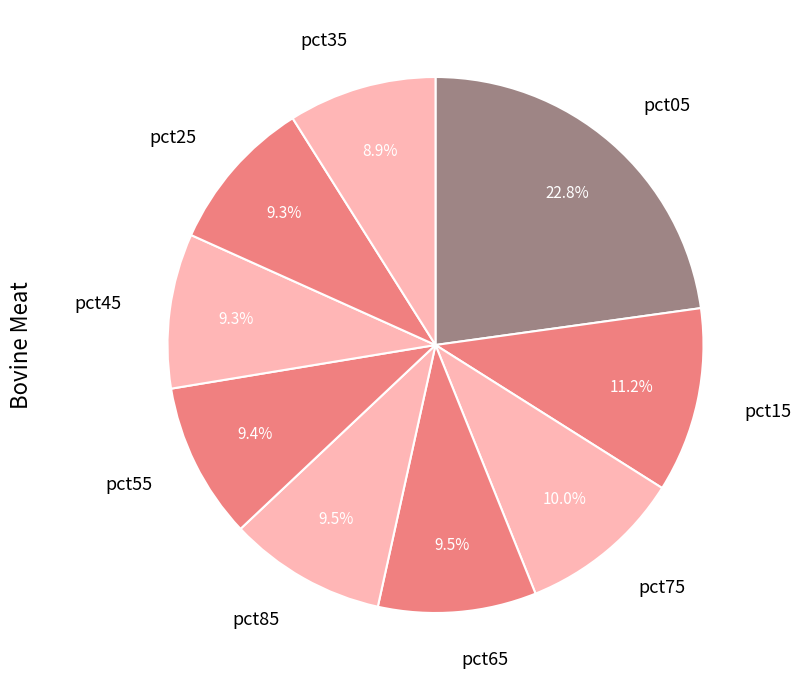

Approximately how many times larger is the value at pct55 compared to pct45?

1.0